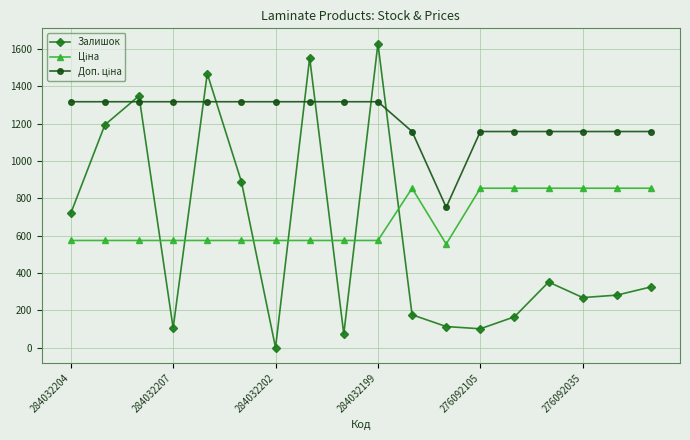

How many lines are shown in the chart?

3